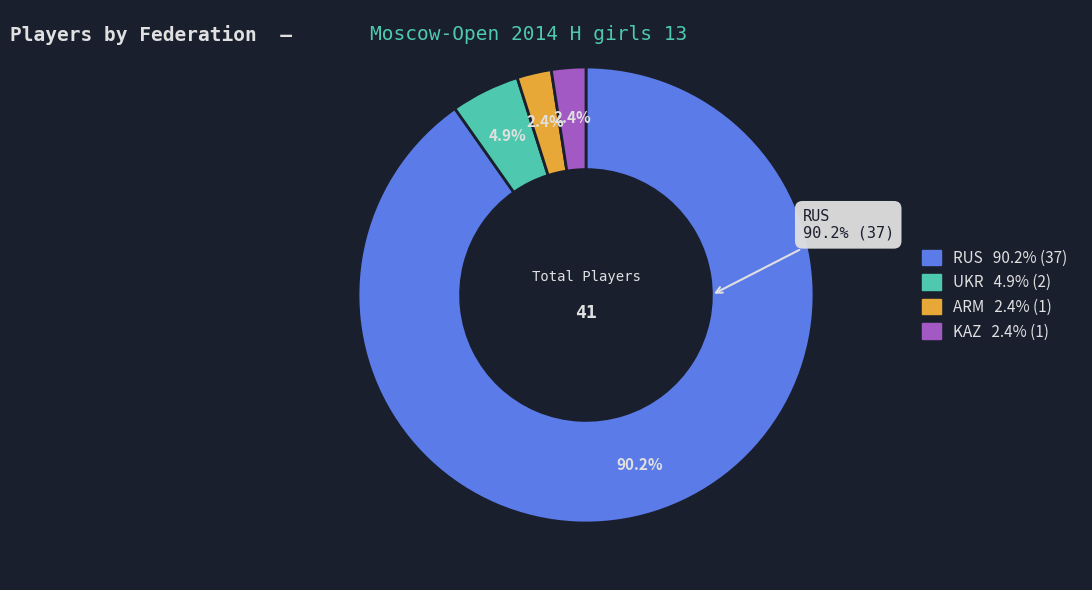

Between ARM and UKR, which is larger?

UKR